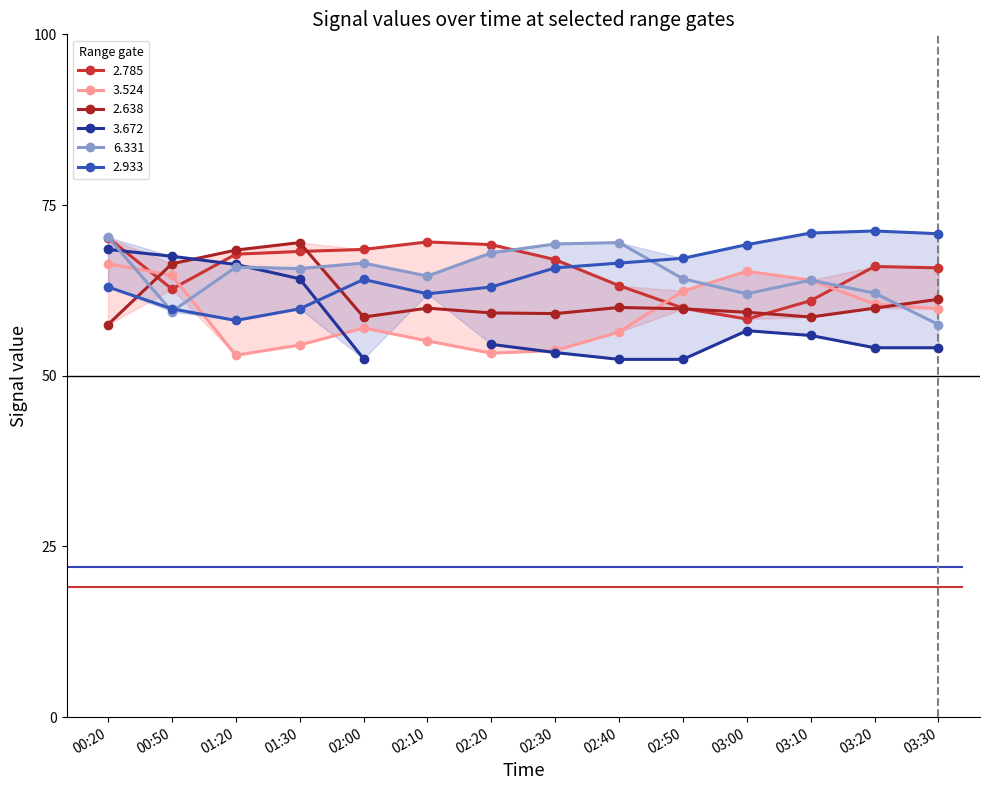

How many interior local valleys does the 6.331 series have?

4